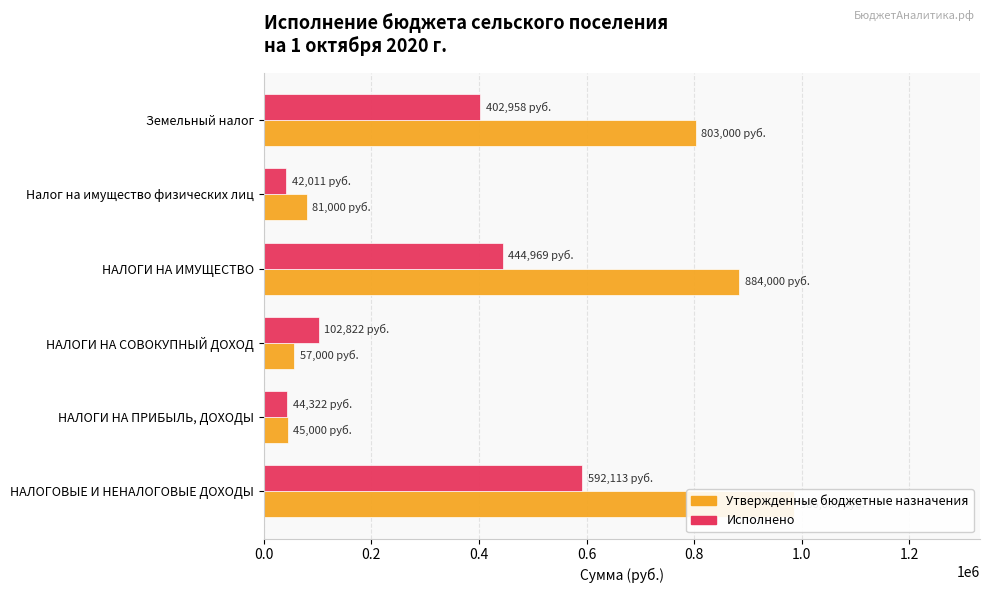

What is the difference between the maximum and minimum values in the Утвержденные бюджетные назначения series?

941000.0